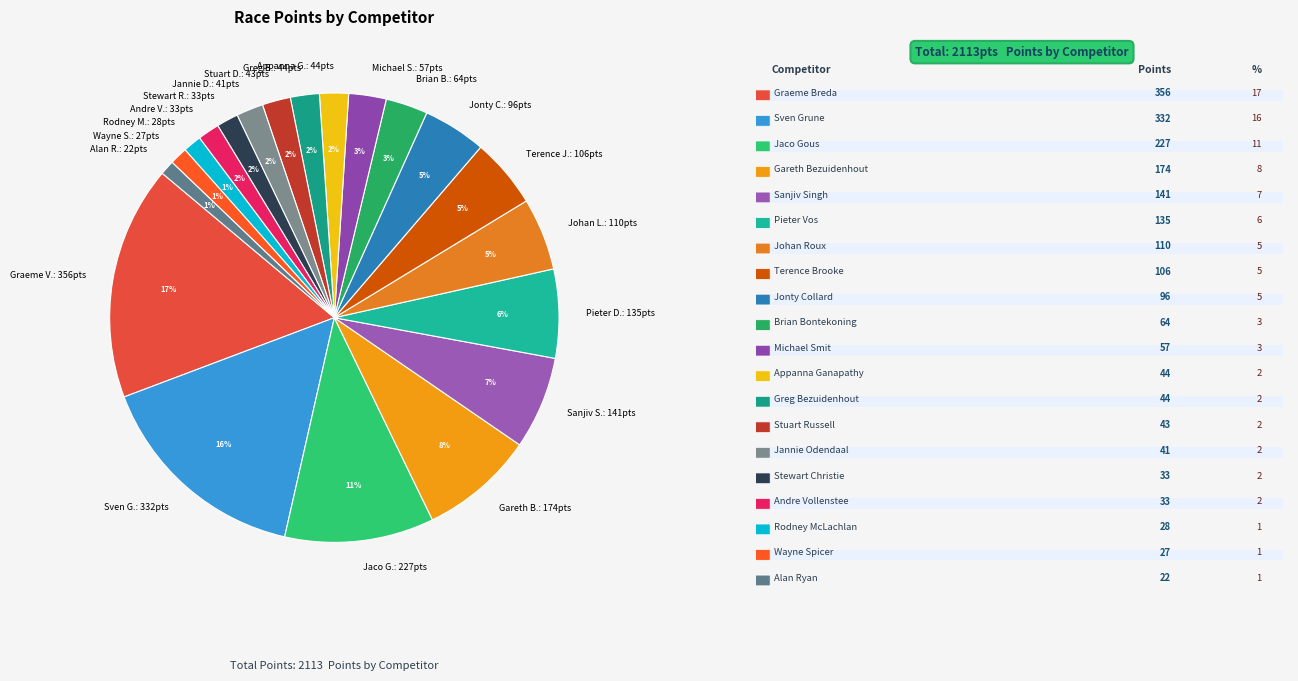

Approximately how many times larger is the value at Alan R.: 22pts compared to Jannie D.: 41pts?

0.5